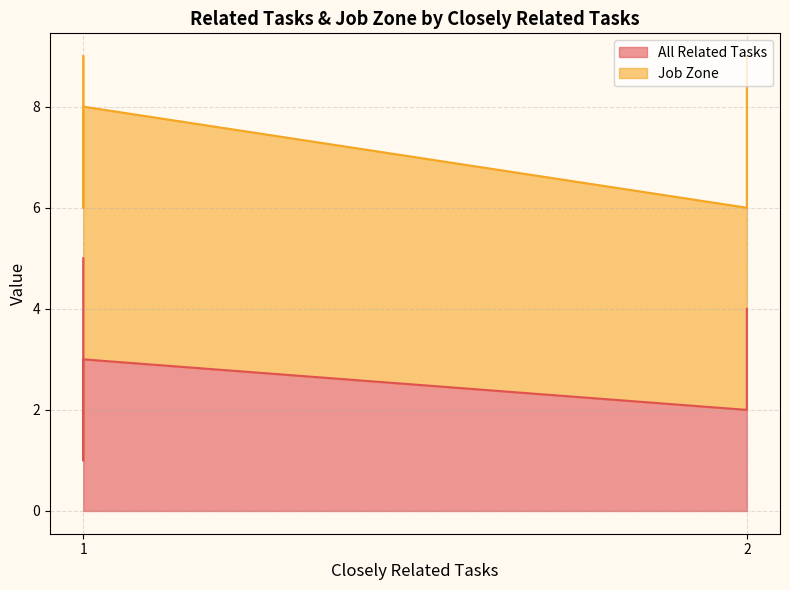

What is the greatest value displayed?

5